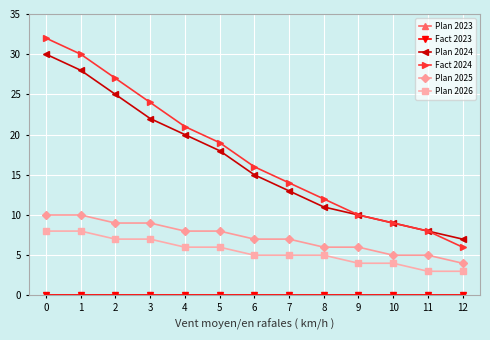

The value of Plan 2025 at 7 is 11. True or false?

False